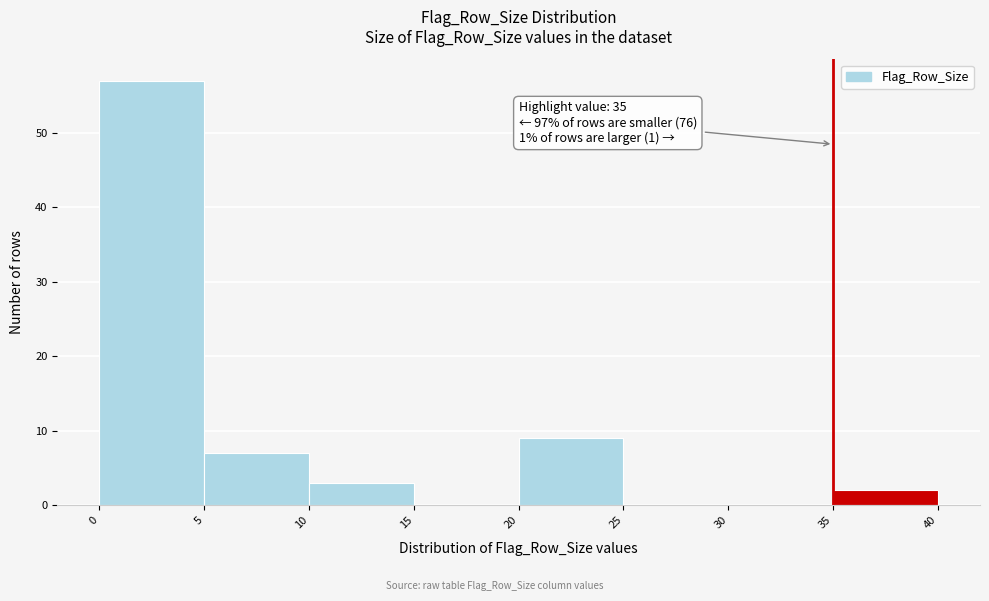

Which range on the x-axis has the tallest bar?

0 to 5